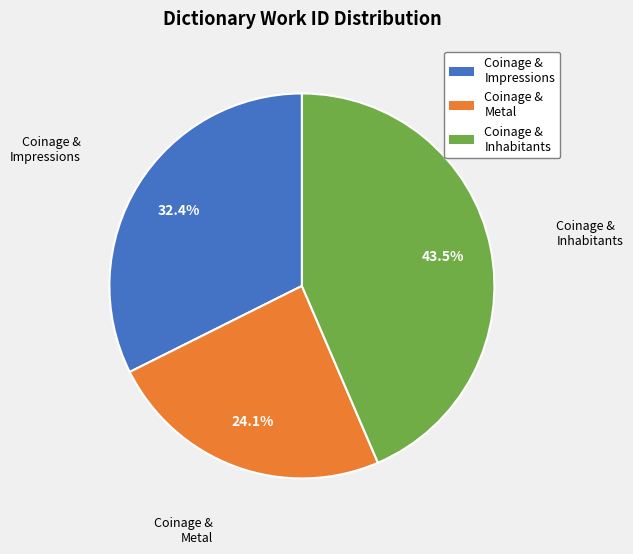

Is there any slice that represents more than half of the pie?

No